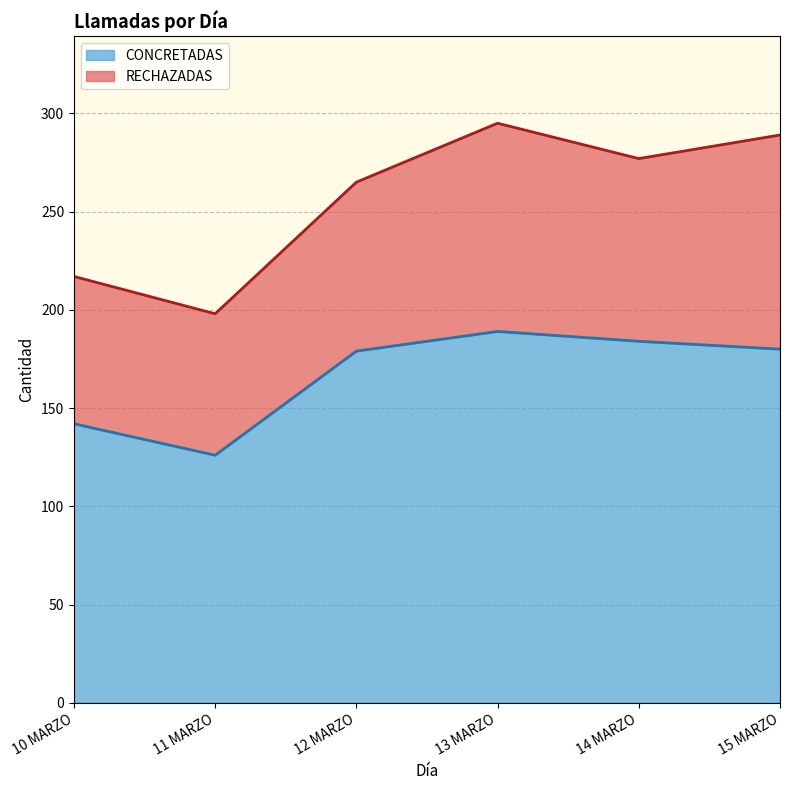

What is the difference between the values at 15 MARZO and 12 MARZO?

1